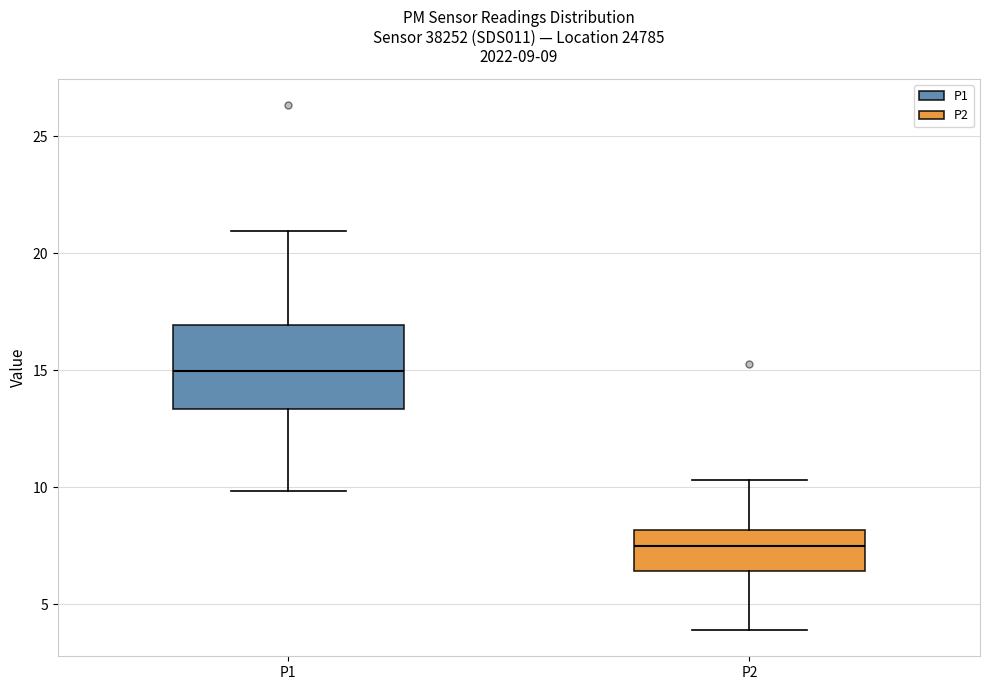

Comparing the boxes themselves (not the whiskers), which one is the tallest?

P1